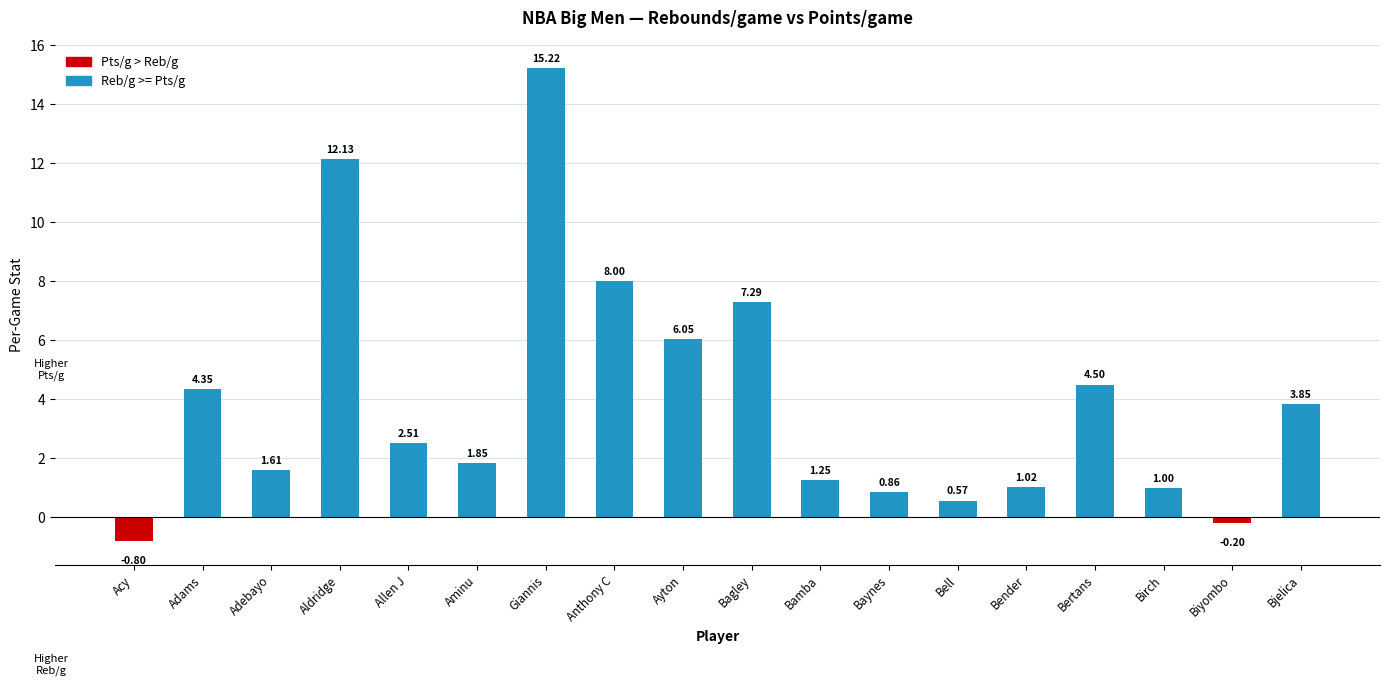

Where is the data nearest to the value 7?

Bagley